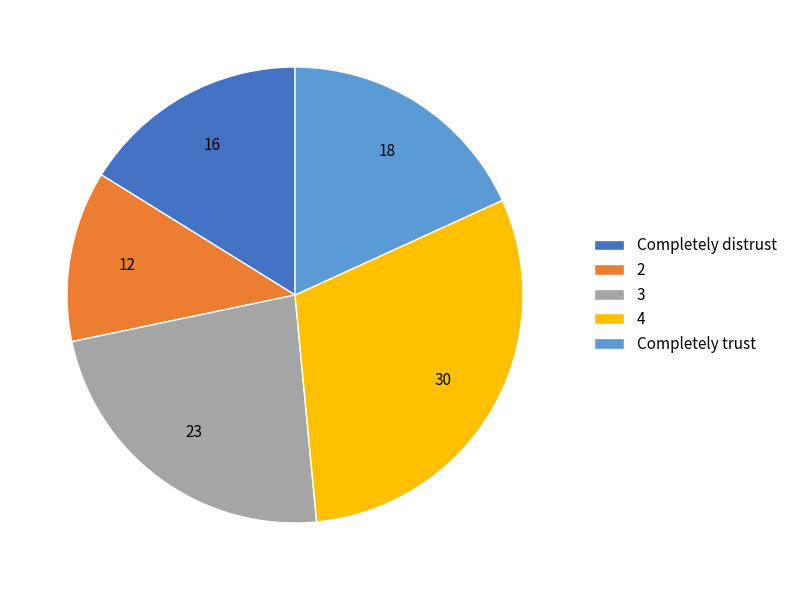

Does 2 represent more than half of the total?

No